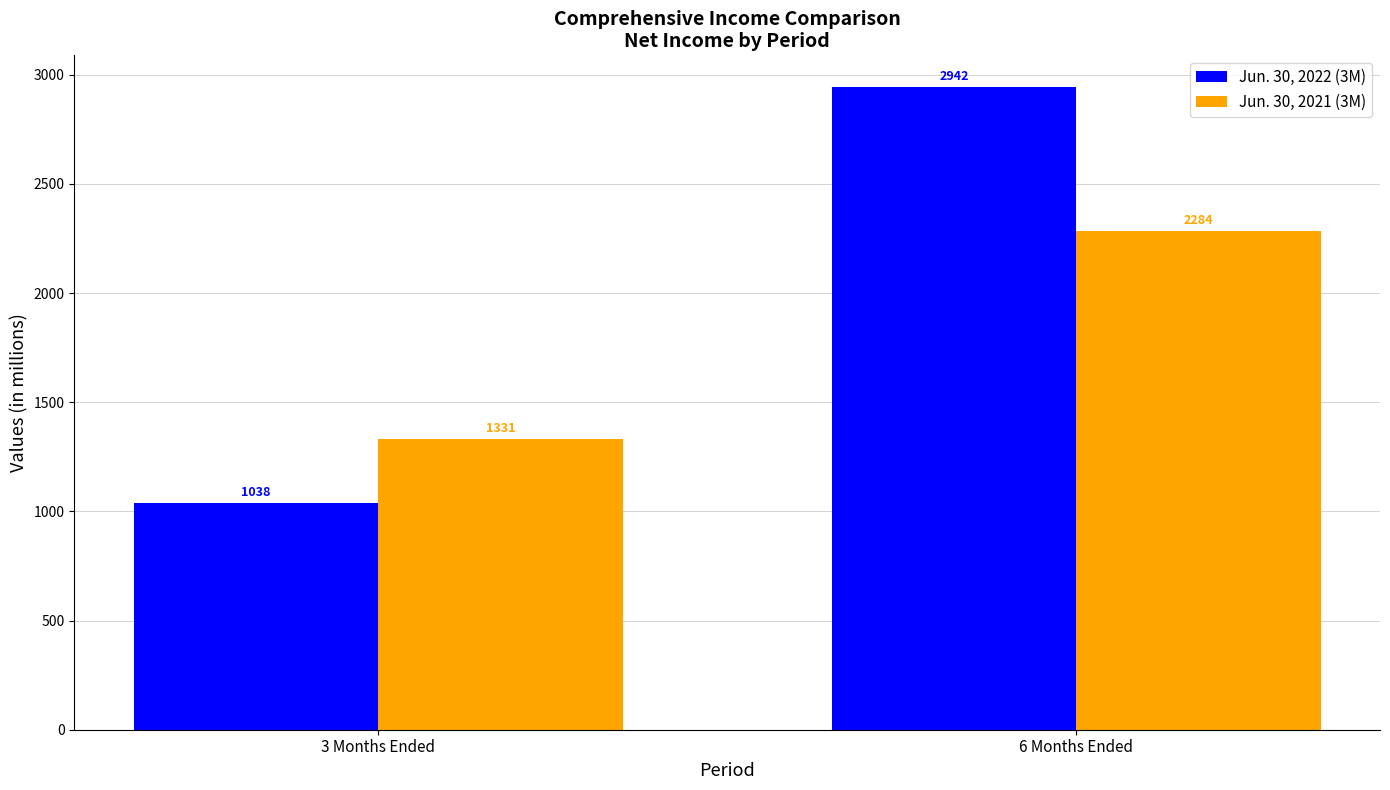

Which series has the largest range (max minus min)?

Jun. 30, 2022 (3M)